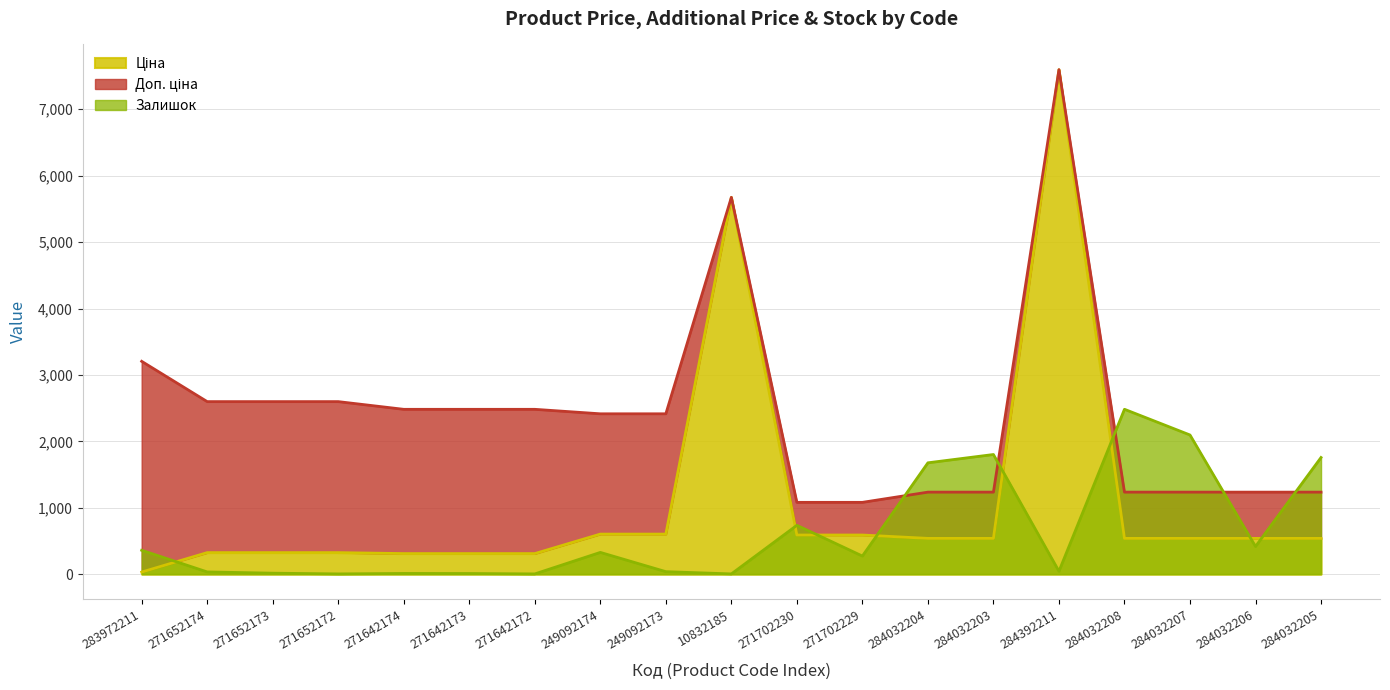

Reading left to right, list all the values displayed in this chart.

Ціна: 283972211=32.0	271652174=324.8	271652173=324.8	271652172=324.8	271642174=310.3	271642173=310.3	271642172=310.3	249092174=603.7	249092173=603.7	10832185=5673.8	271702230=589.9	271702229=589.9	284032204=539.0	284032203=539.0	284392211=7596.5	284032208=539.0	284032207=539.0	284032206=539.0	284032205=539.0
Доп. ціна: 283972211=3205.0	271652174=2598.3	271652173=2598.3	271652172=2598.3	271642174=2482.4	271642173=2482.4	271642172=2482.4	249092174=2414.8	249092173=2414.8	10832185=5673.8	271702230=1081.7	271702229=1081.7	284032204=1235.4	284032203=1235.4	284392211=7596.5	284032208=1235.4	284032207=1235.4	284032206=1235.4	284032205=1235.4
Залишок: 283972211=360.0	271652174=34.0	271652173=15.0	271652172=4.0	271642174=11.0	271642173=10.0	271642172=4.0	249092174=328.0	249092173=38.0	10832185=4.0	271702230=736.0	271702229=273.0	284032204=1677.0	284032203=1802.0	284392211=44.0	284032208=2483.0	284032207=2096.0	284032206=417.0	284032205=1757.0